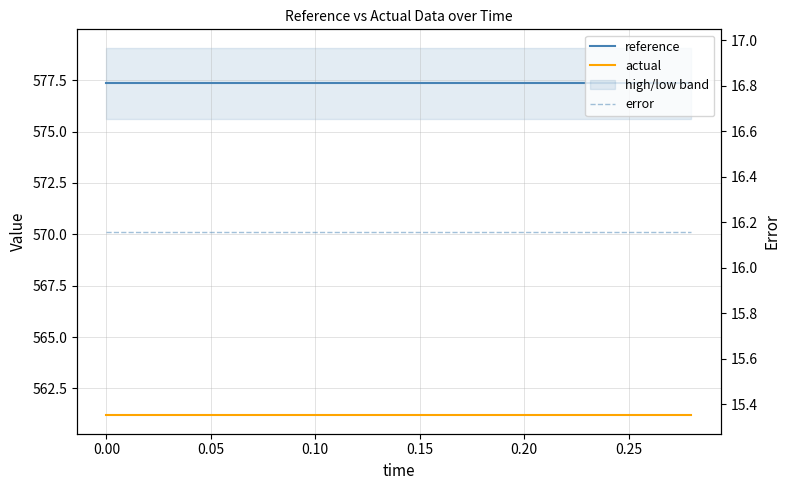

Which series has the widest spread of values?

reference